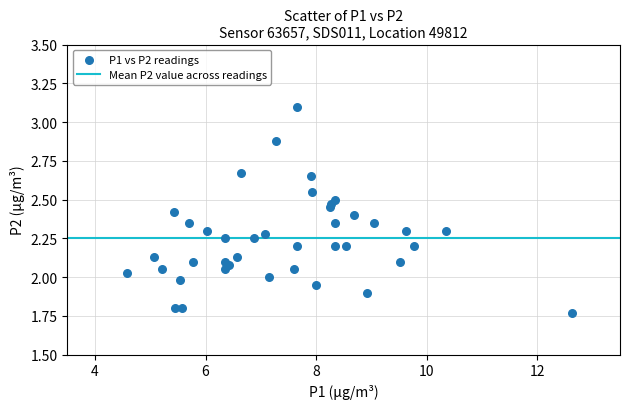

What is the range of X values (max minus min)?

8.1